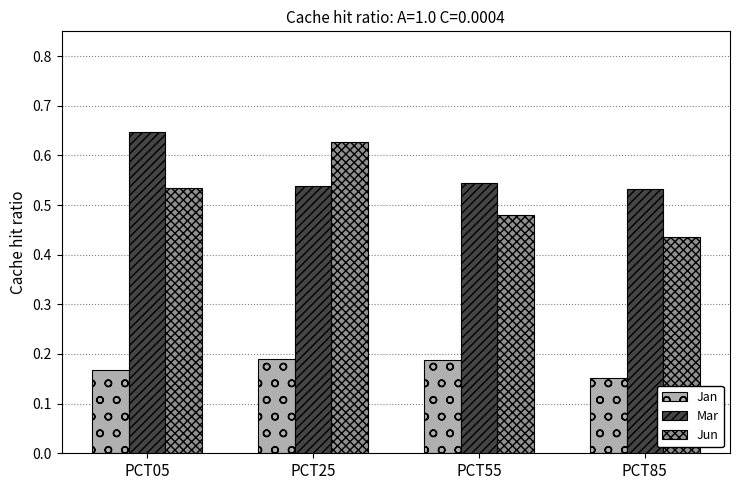

Count the Jan values in the range 0 to 1.

4